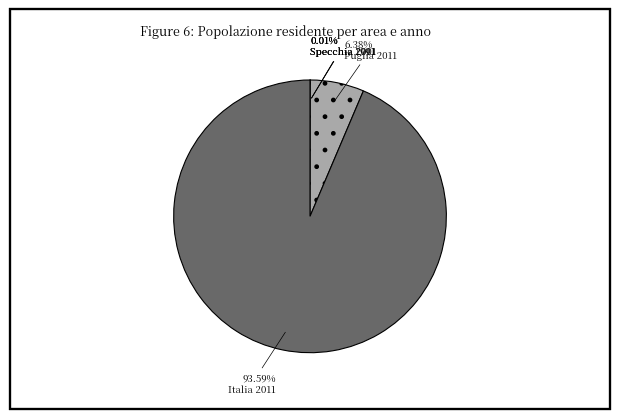

Which has a higher value, Specchia 2011 or Puglia 2011?

Puglia 2011